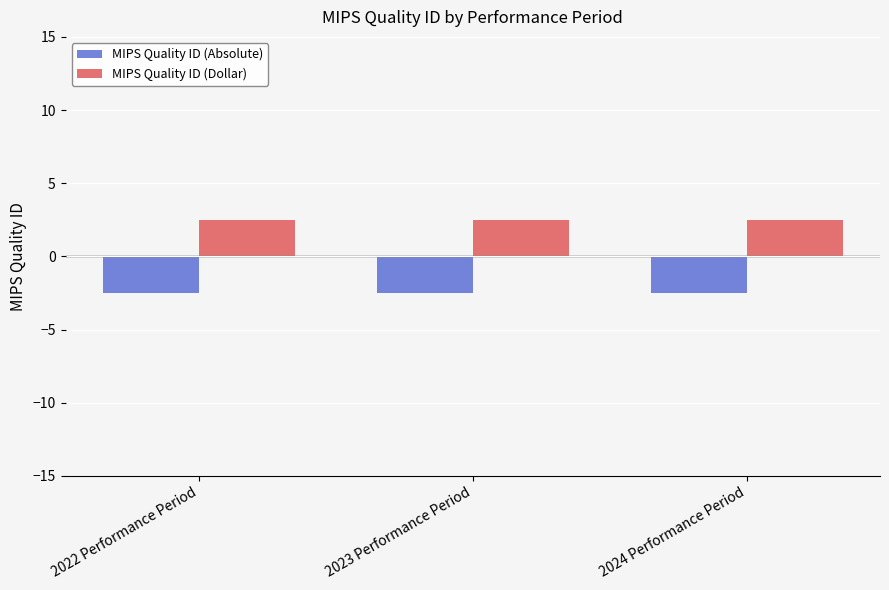

How many bars are there in total?

6